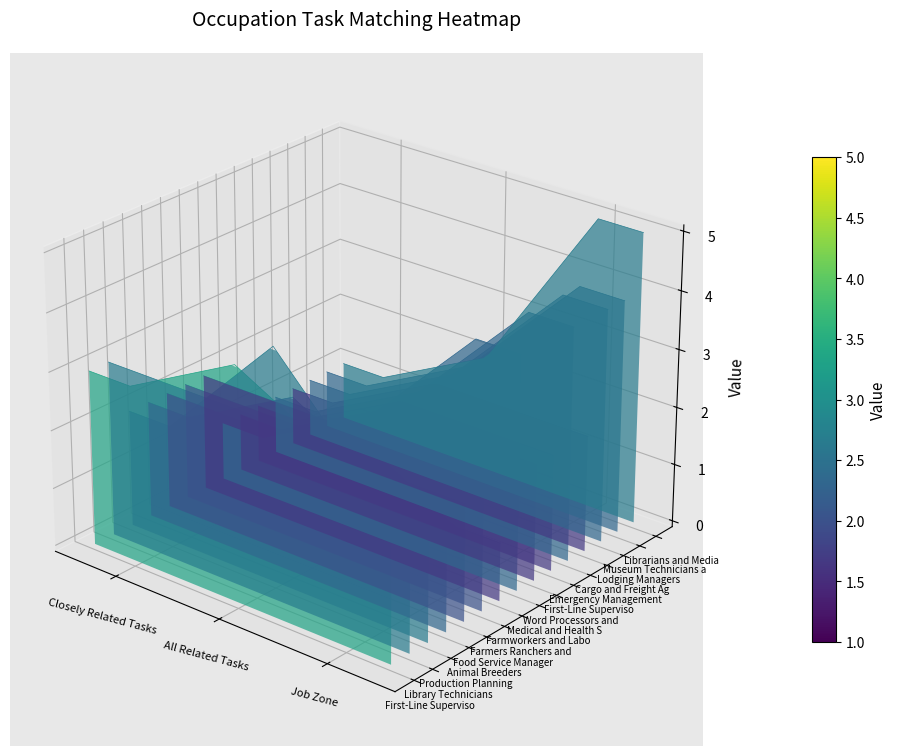

Rank the series by their maximum value, from highest to lowest.

Librarians and Media Collections_line, Museum Technicians and Conservators_line, Lodging Managers_line, Emergency Management Directors_line, Medical and Health Services Managers_line, Production Planning and Expediting Clerks_line, Library Technicians_line, First-Line Supervisors of Firefighting_line, Farmworkers and Laborers_line, Cargo and Freight Agents_line, Farmers Ranchers and Other Agricultural_line, Food Service Managers_line, Animal Breeders_line, First-Line Supervisors of Security Workers_line, Word Processors and Typists_line